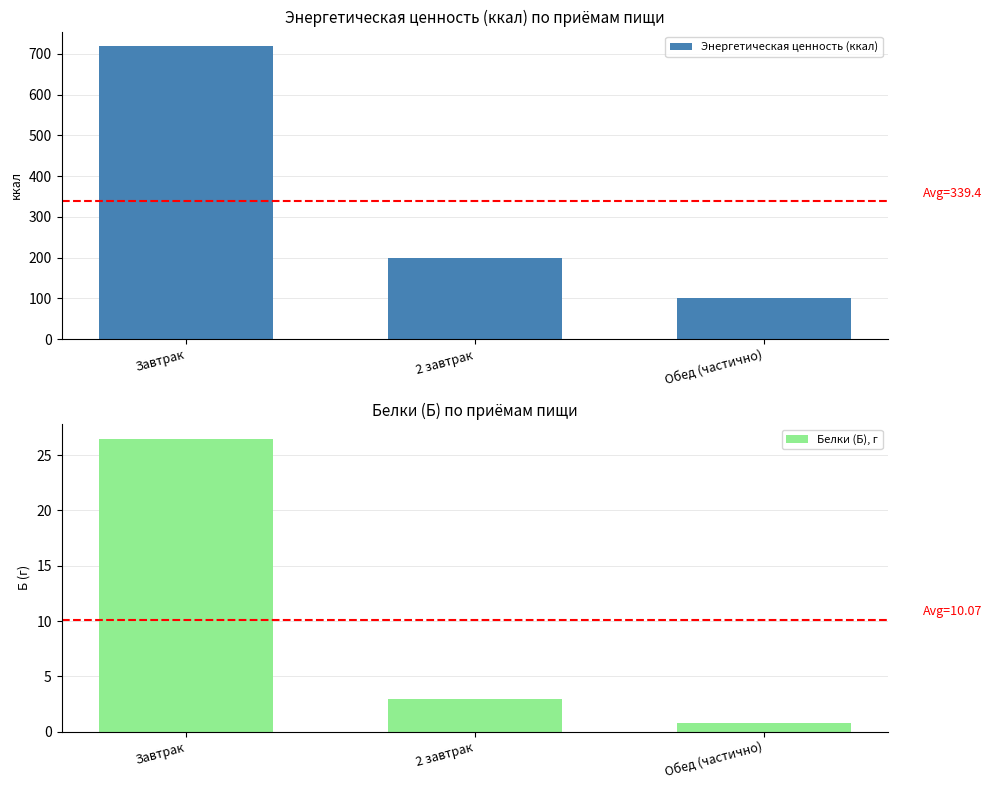

Rank the categories by Белки (Б), г value from highest to lowest.

Завтрак, 2 завтрак, Обед (частично)